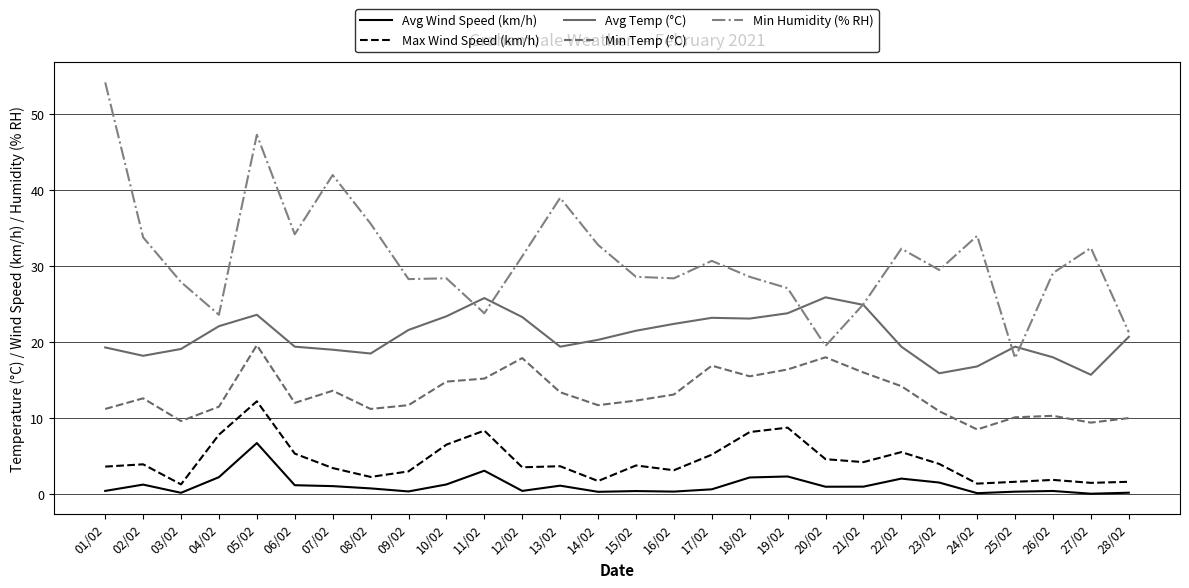

What is the highest value of the Min Temp (°C) series?

19.6